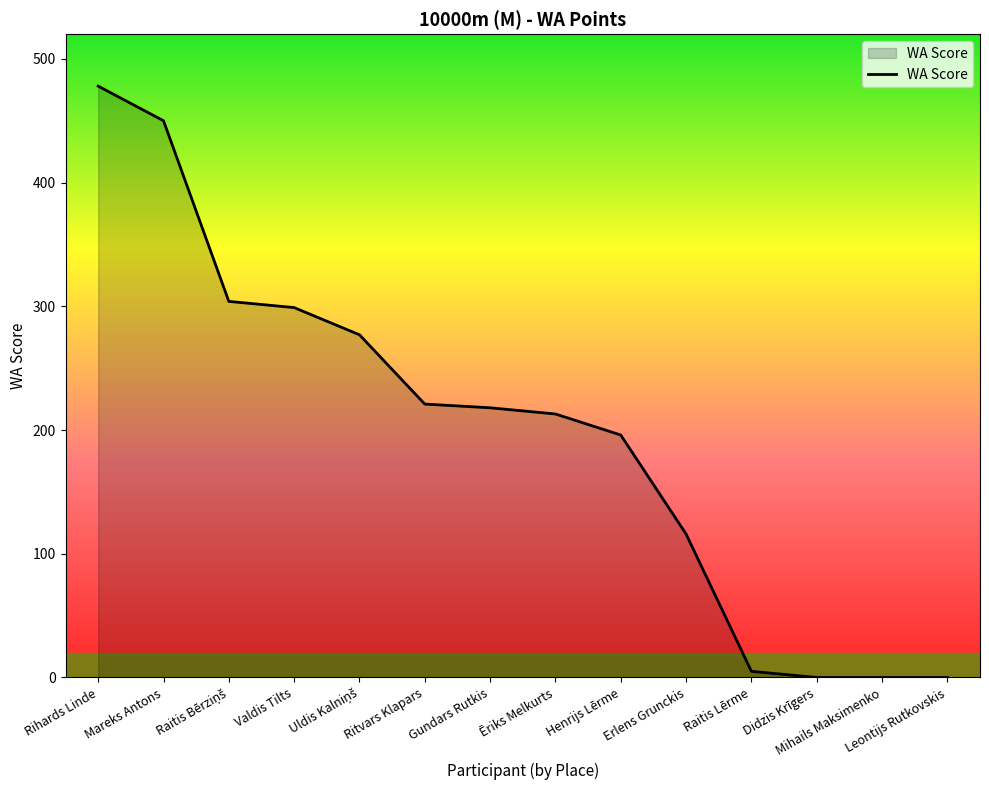

Which label corresponds to the largest value in the chart?

Rihards Linde